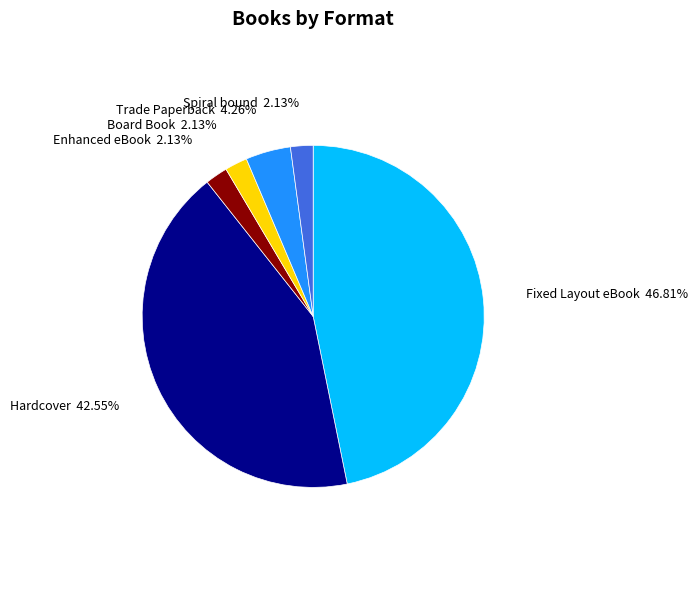

Does any single category account for the majority?

No